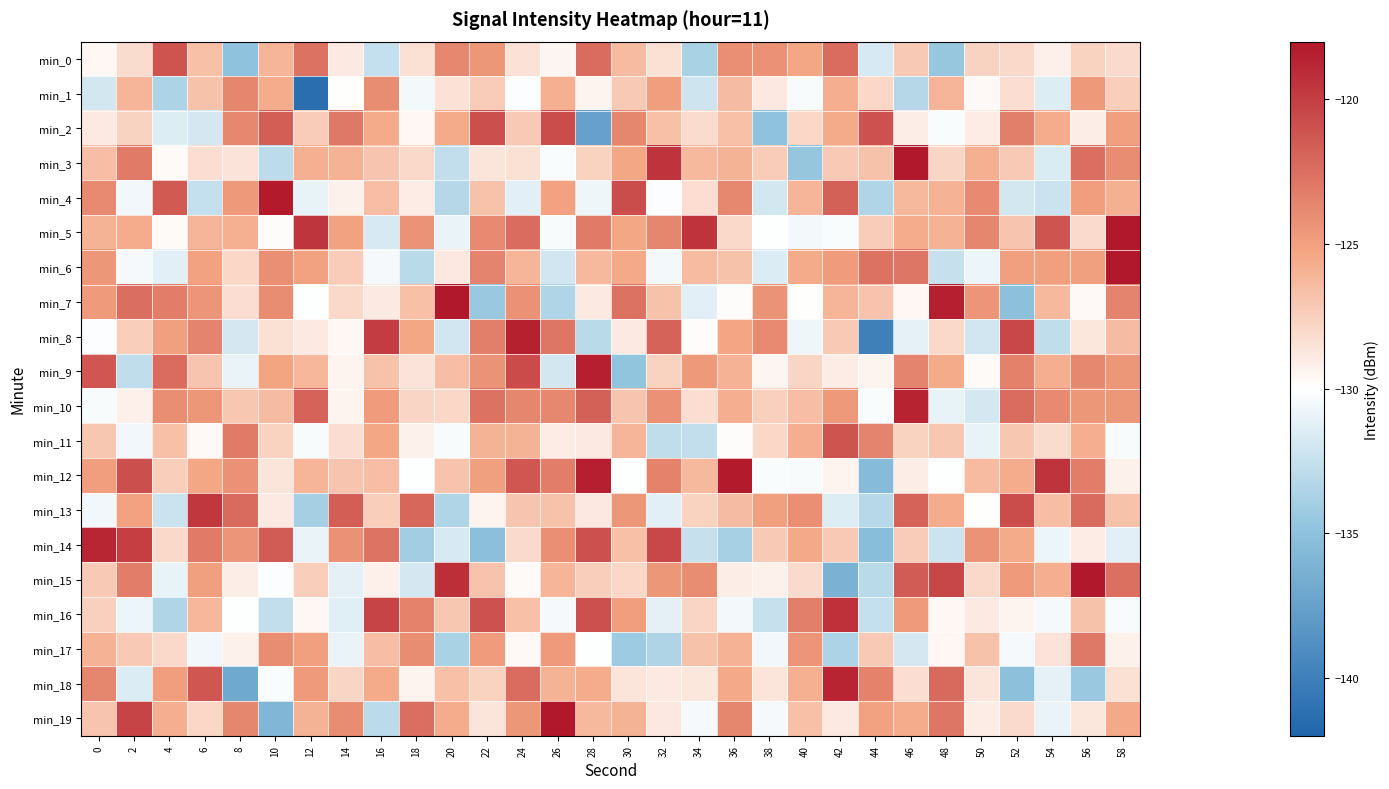

Rank the series at 0 from highest to lowest value.

min_14, min_9, min_18, min_4, min_6, min_7, min_12, min_17, min_5, min_3, min_19, min_11, min_15, min_16, min_2, min_0, min_8, min_10, min_13, min_1